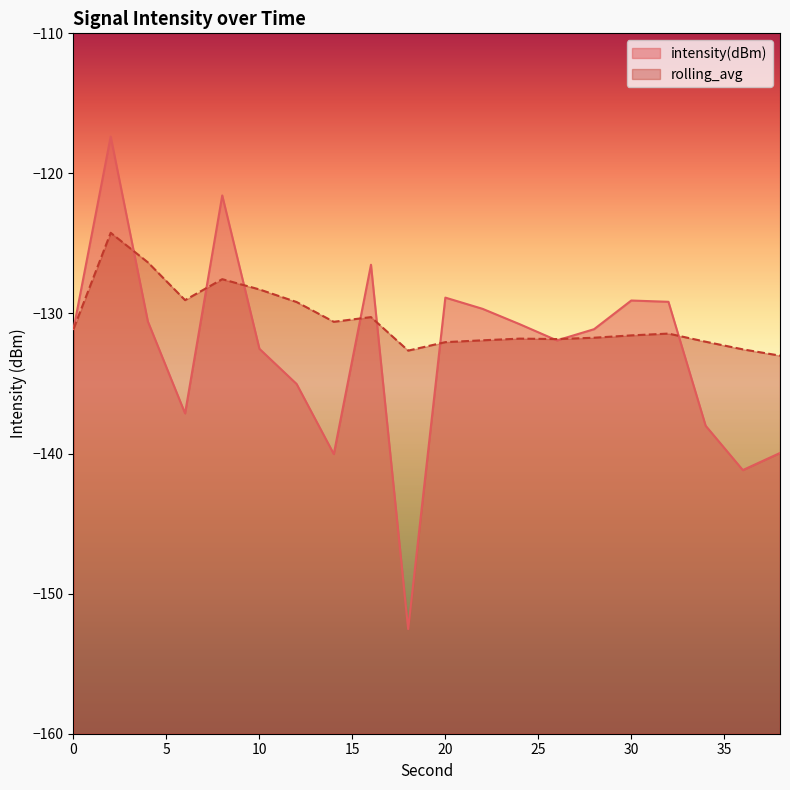

The rolling_avg series shows -129.2 at 12. True or false?

True